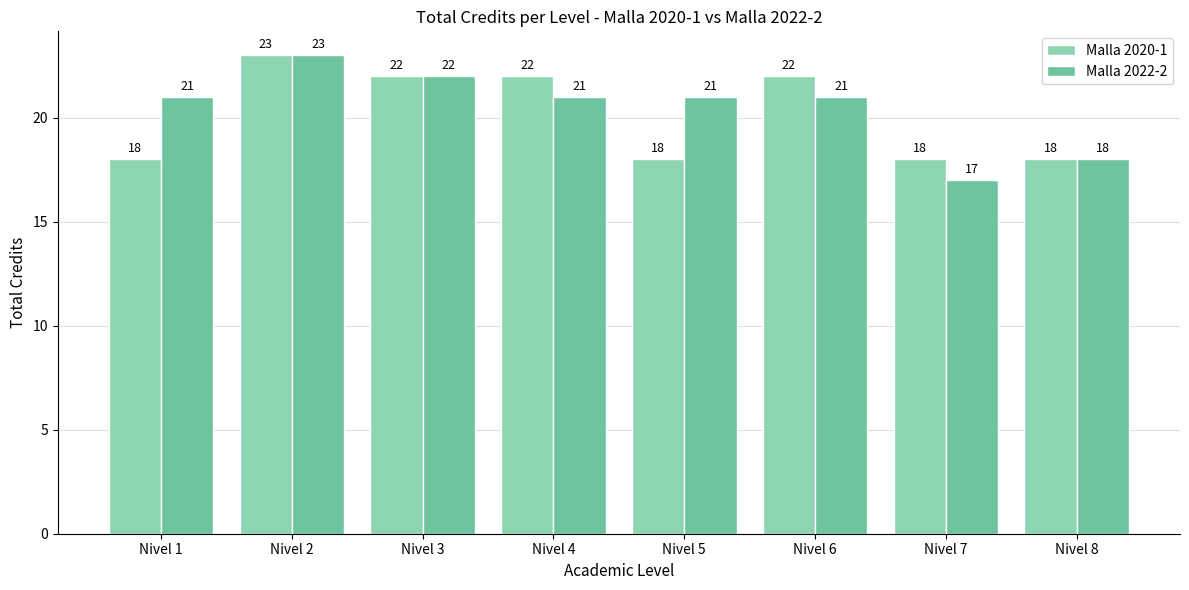

Does the chart contain stacked bars?

No